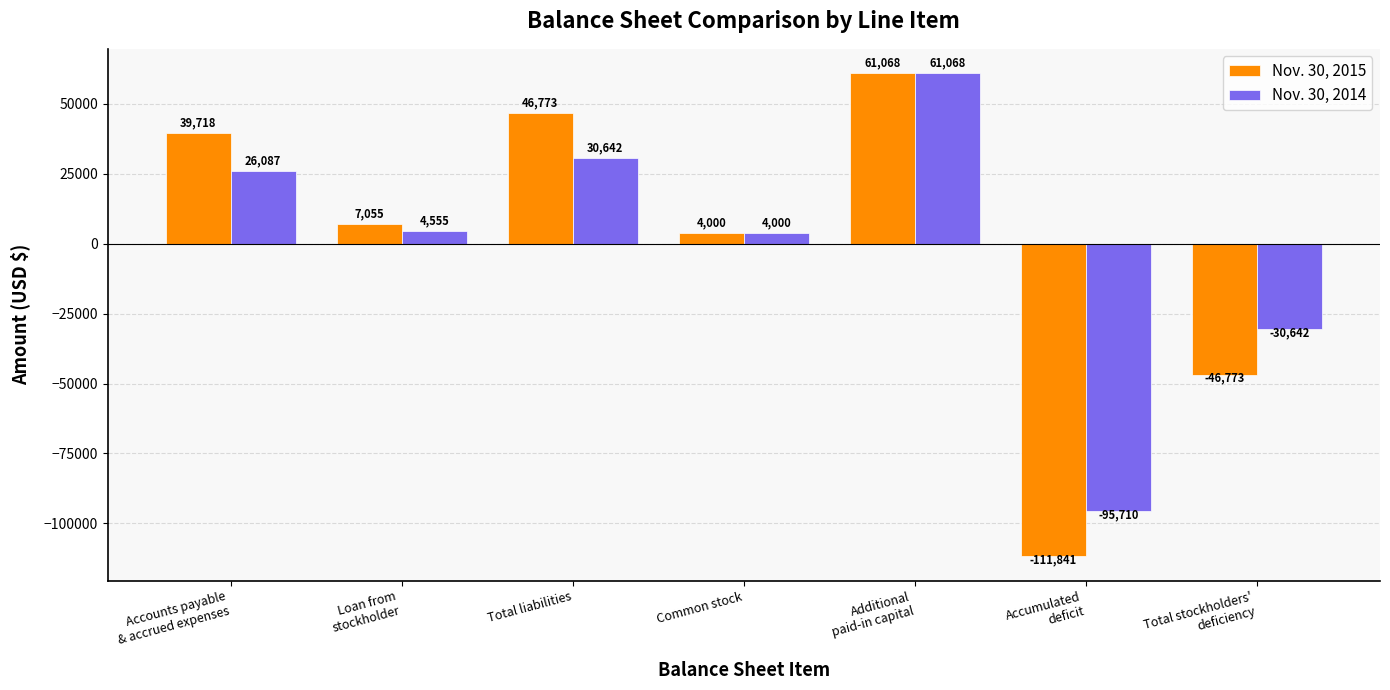

Which series has the largest range (max minus min)?

Nov. 30, 2015